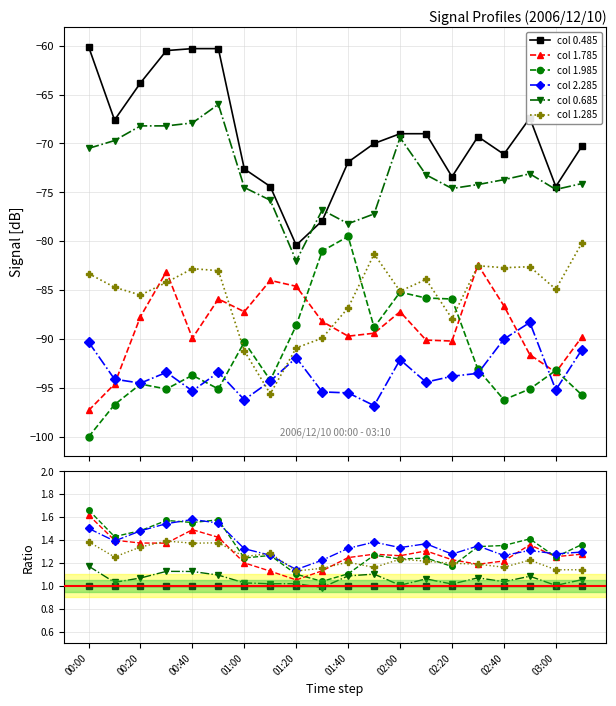

Where is col 2.285 nearest to the value 1?

01:20